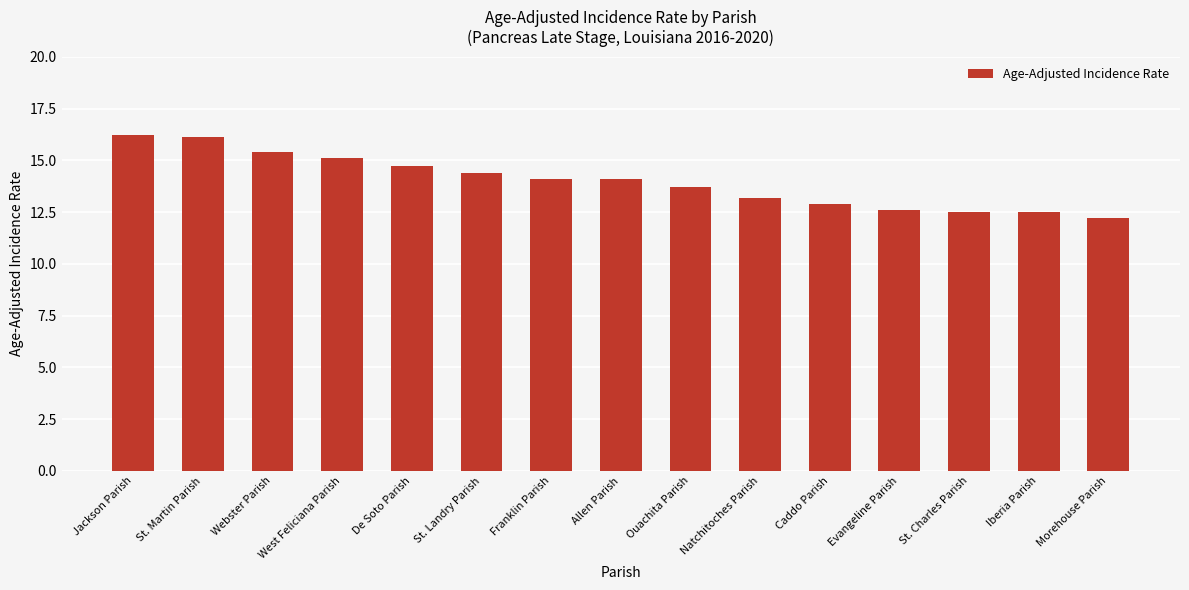

Are the bars horizontal?

No